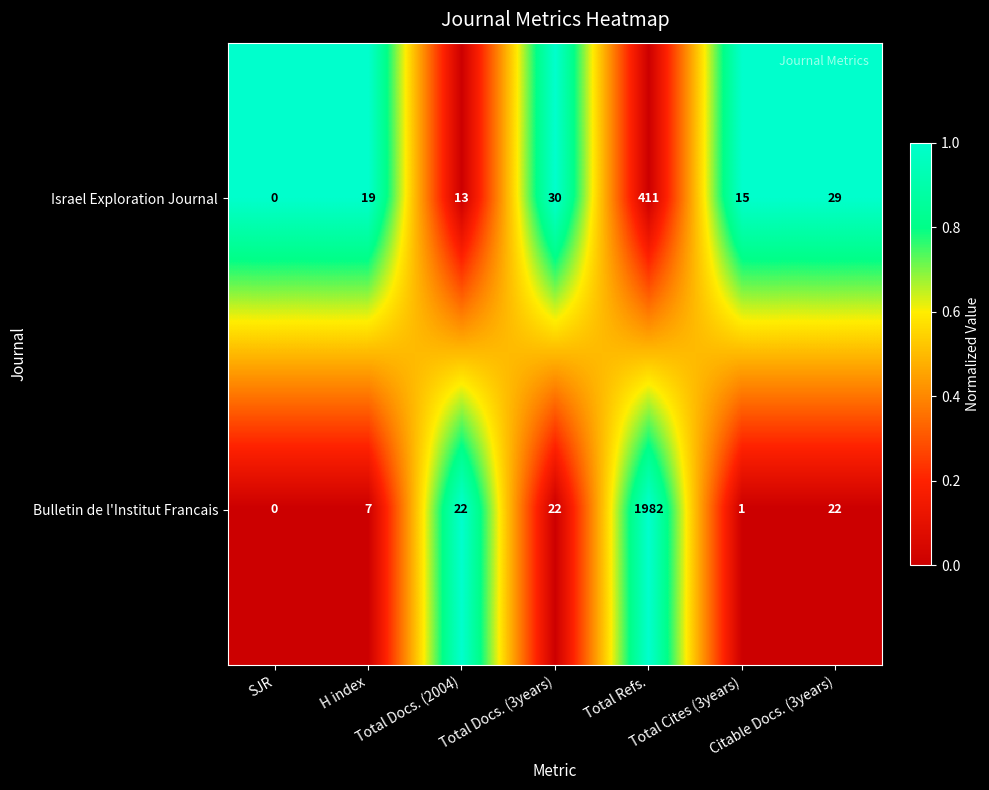

List the series in order of their peak value, lowest first.

Israel Exploration Journal, Bulletin de l'Institut Francais